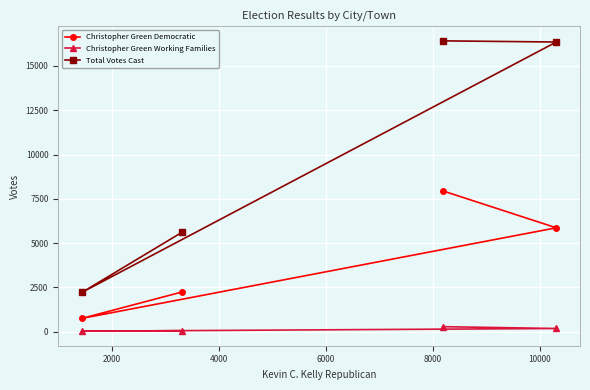

How many lines are shown in the chart?

3